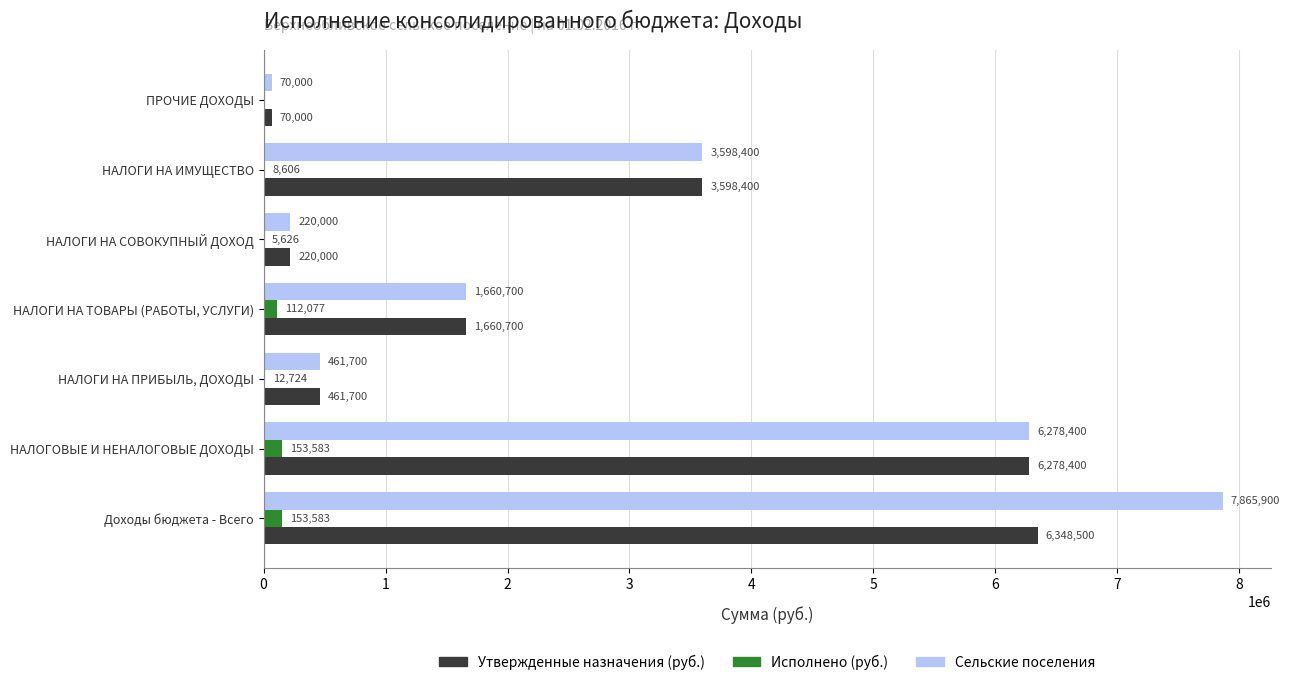

Which category has the highest value across all series?

Доходы бюджета - Всего